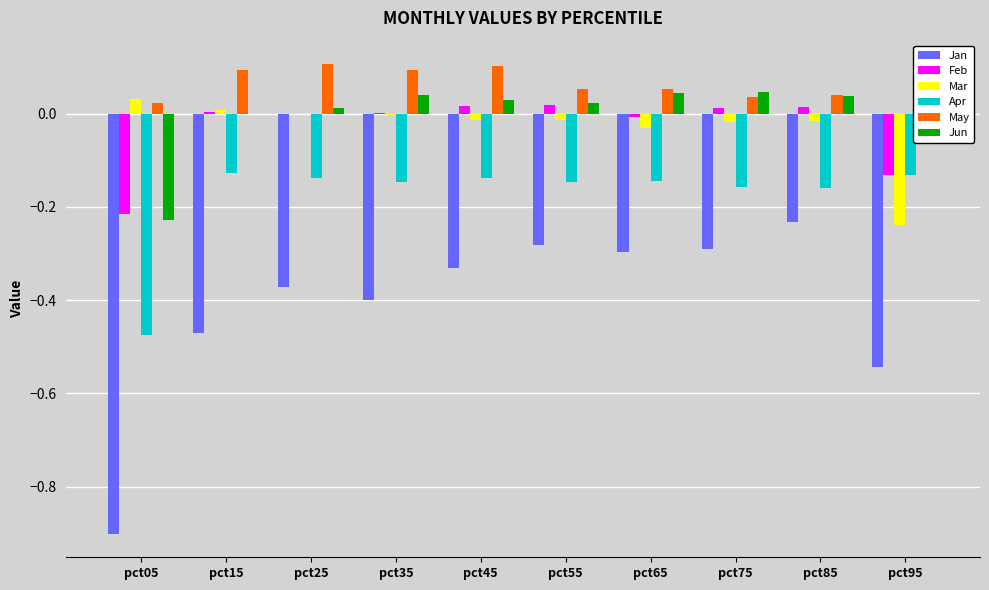

Between pct15 and pct45, which is larger?

pct45